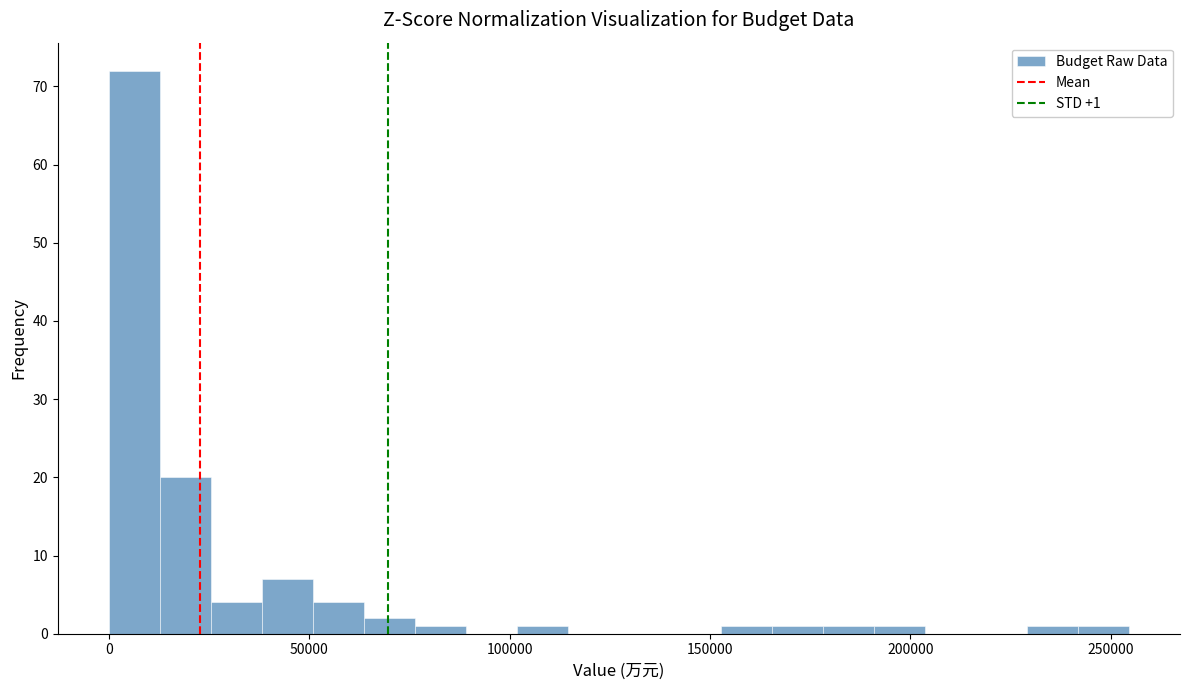

Around what value on the x-axis is the tallest bar? Give the approximate position of its centre, as read against the axis.

5000